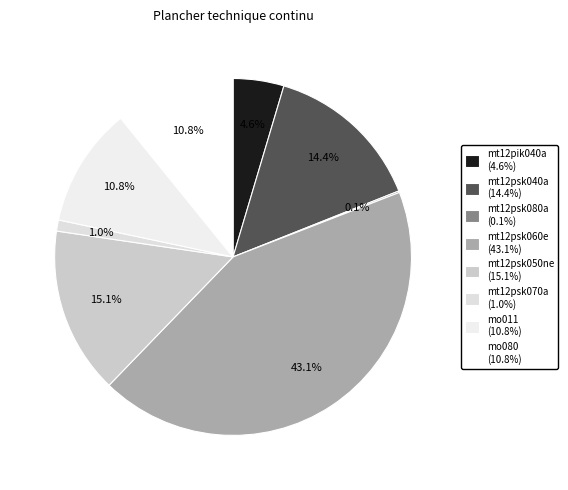

Does mt12psk070a account for over 50% of the chart?

No